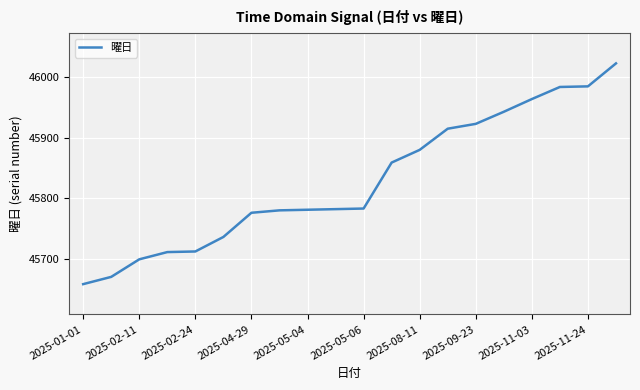

What is the greatest value displayed?

46023